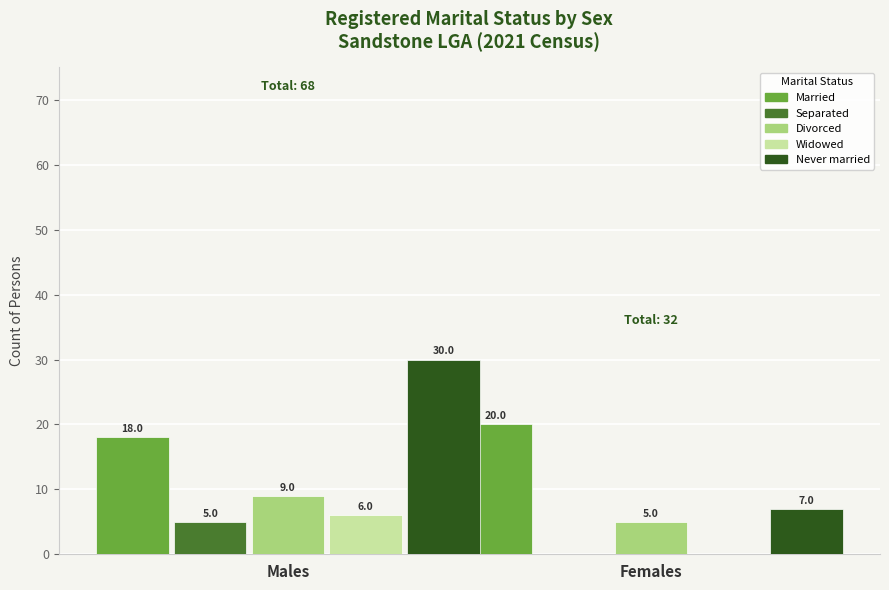

Are the bars horizontal?

No